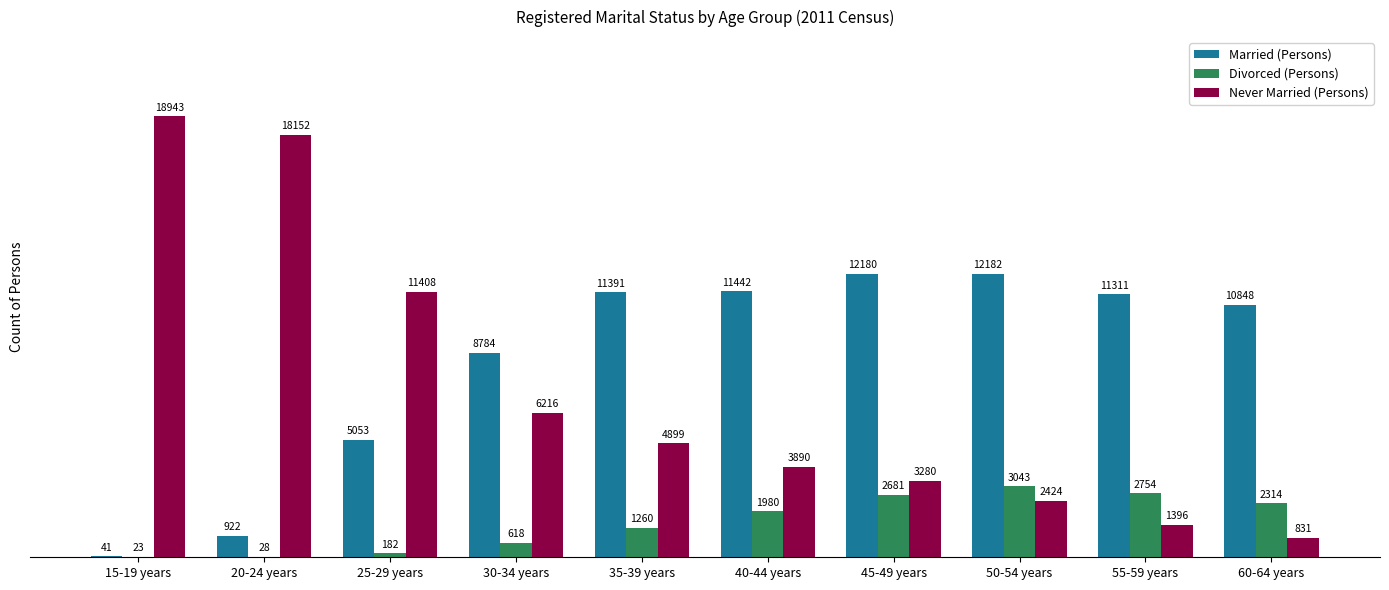

Count the number of categories in the chart.

10